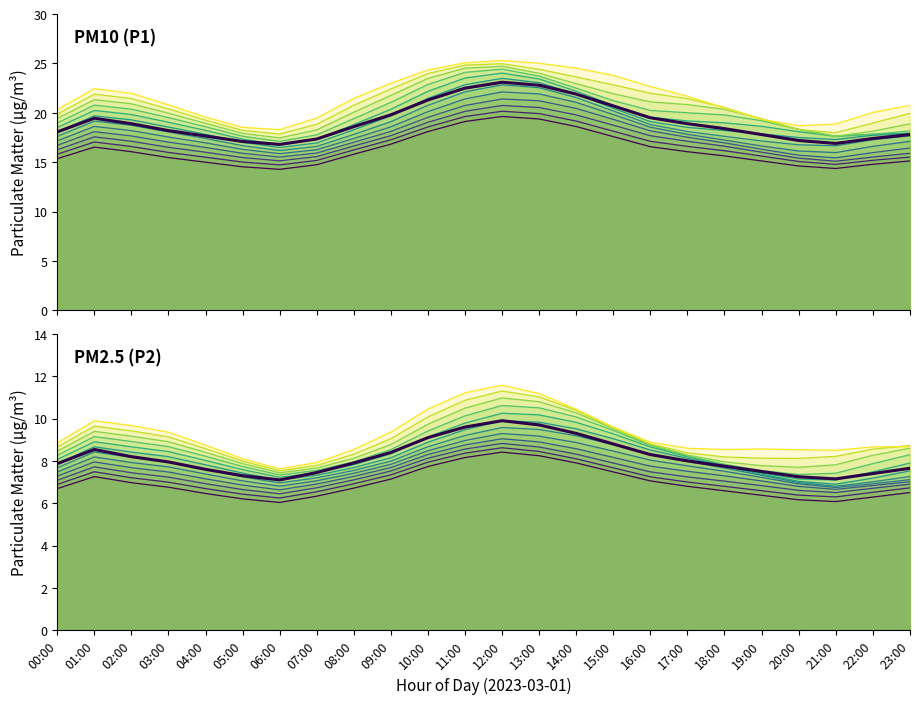

True or false: P2 has a value of 7.1 at 16:00.

True